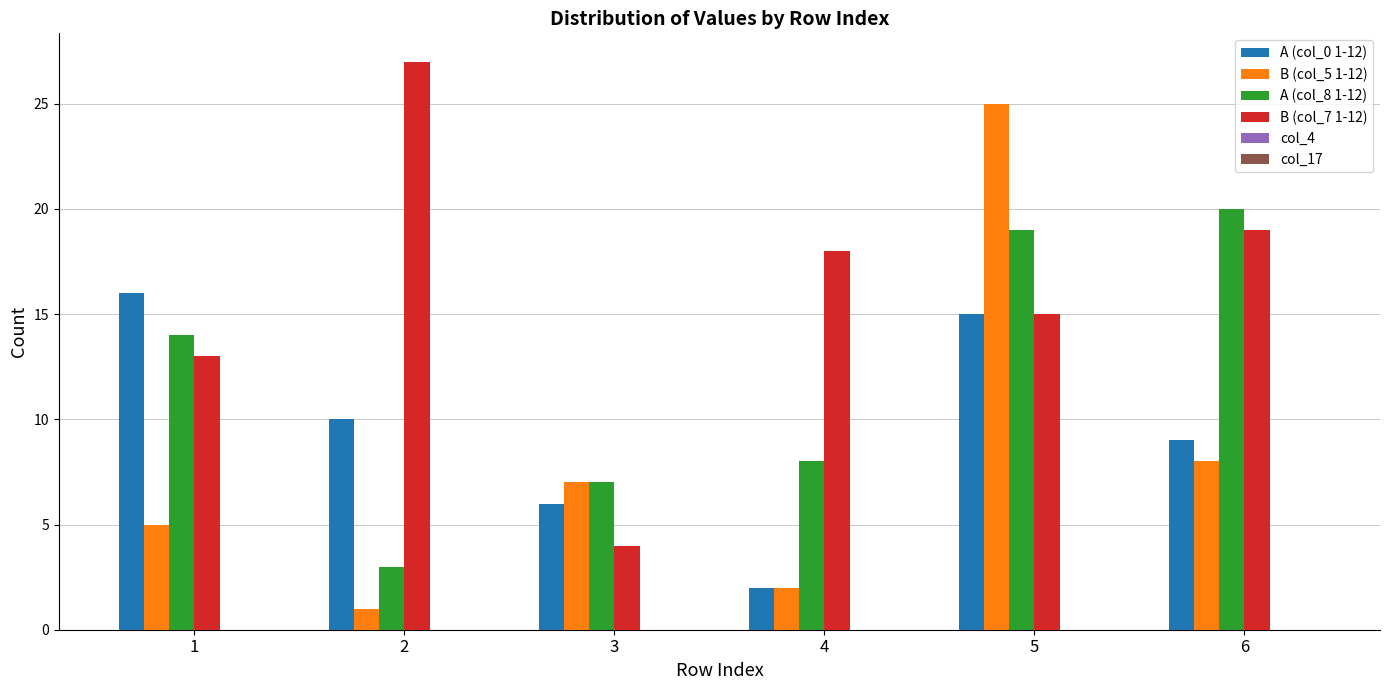

What is the total value across all series at 3?

24